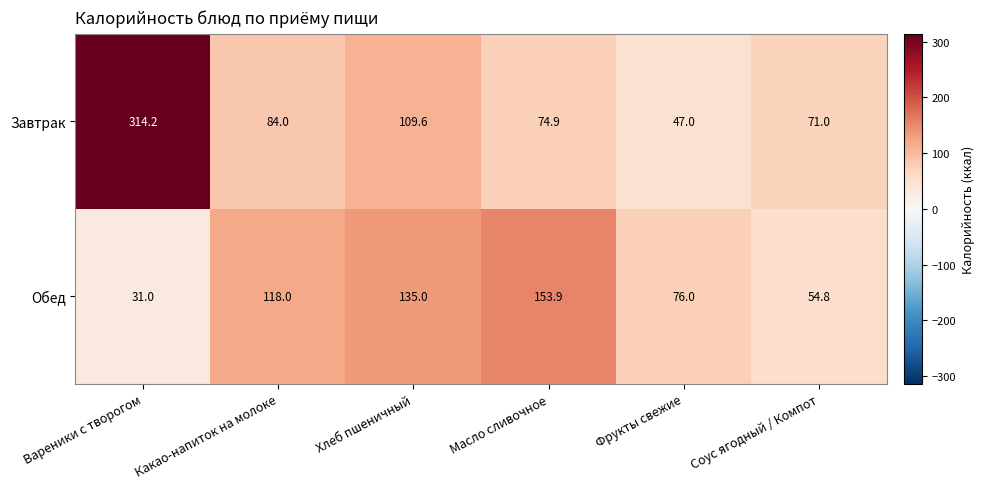

Which series has the widest spread of values?

Завтрак